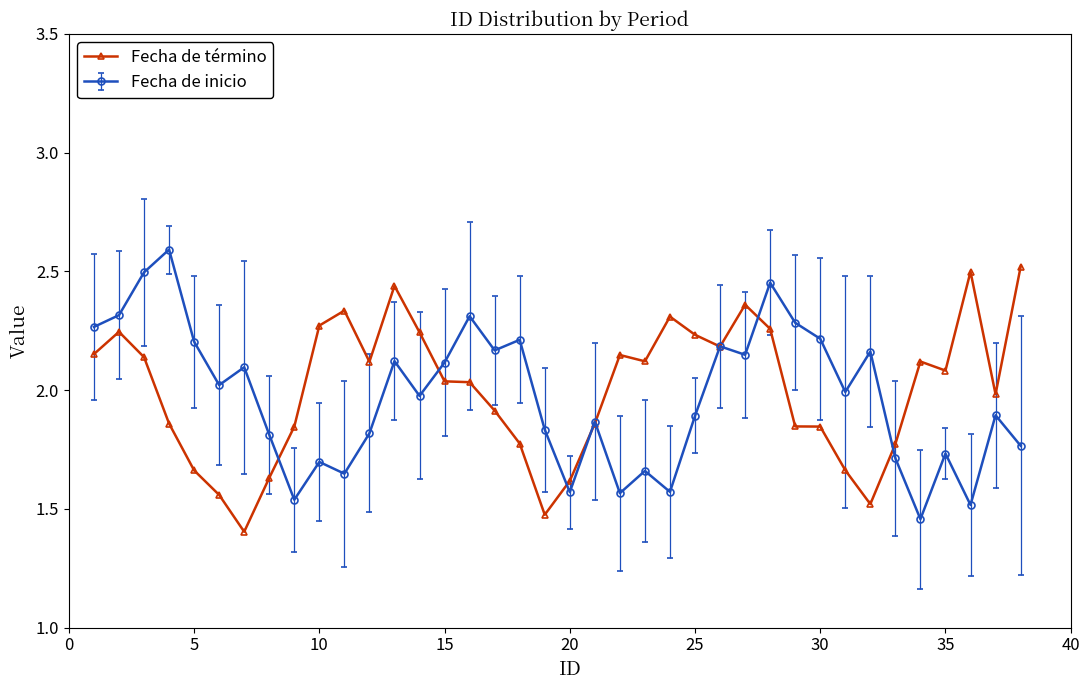

Is this an area chart (filled region under the line)?

No